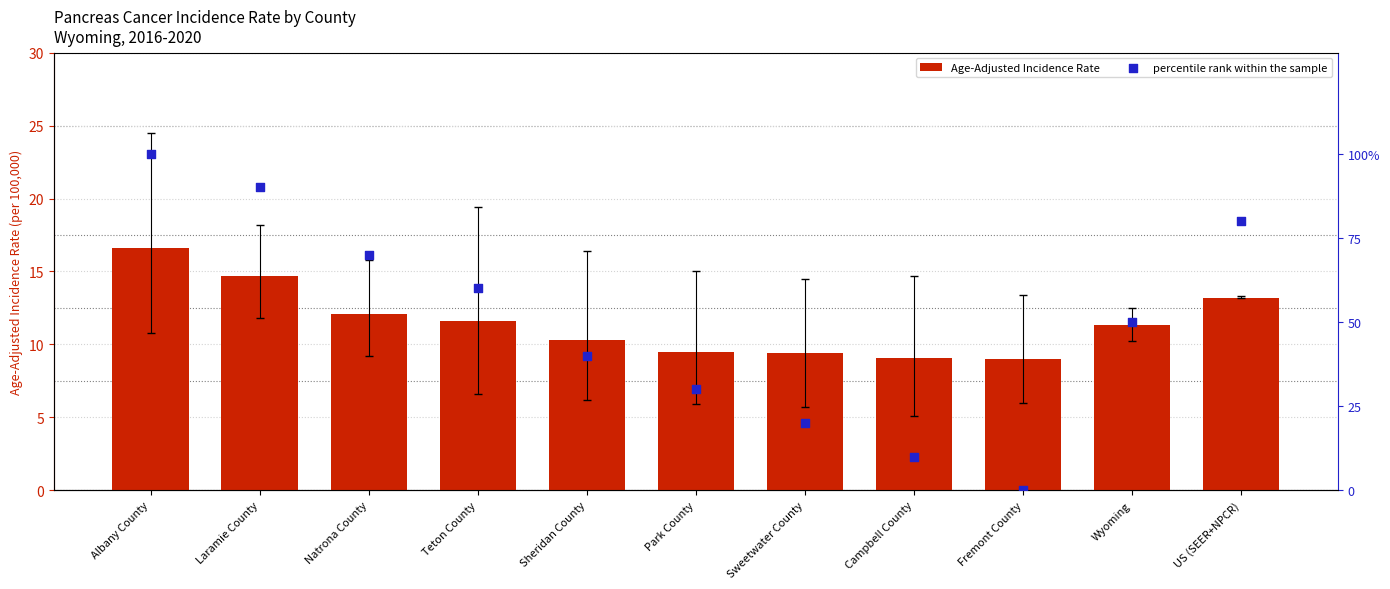

Which series has the widest spread of Y values?

percentile rank within the sample